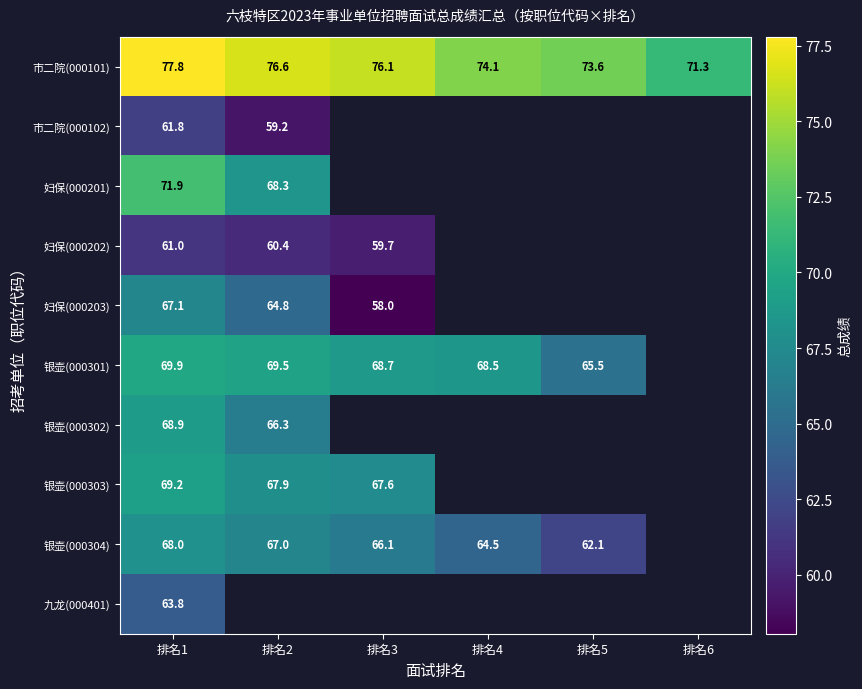

Which has a higher value, 排名4 or 排名3?

排名3